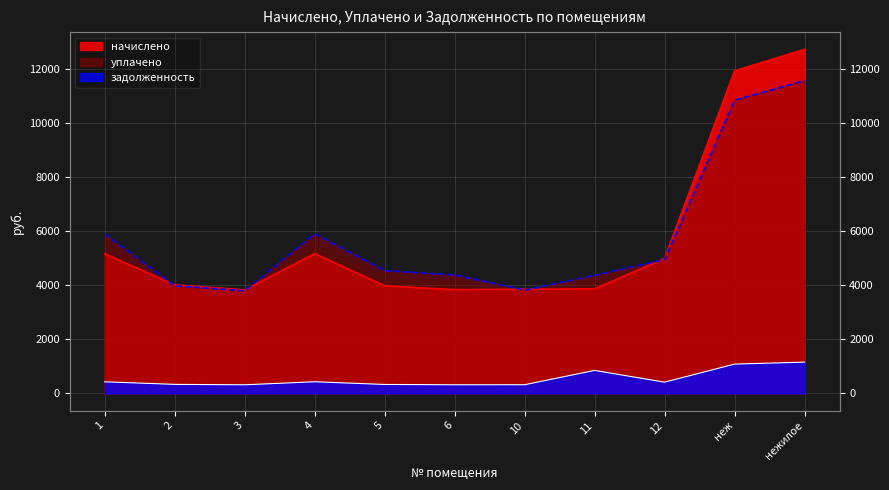

Reading left to right, list all the values displayed in this chart.

начислено: 1=5170.8	2=4020.0	3=3836.2	4=5178.8	5=3983.2	6=3844.2	10=3860.2	11=3872.9	12=4999.0	неж=11948.8	нежилое=12747.2
уплачено: 1=5900.6	2=3986.0	3=3803.5	4=5909.8	5=4545.4	6=4386.8	10=3827.3	11=4370.5	12=4956.4	неж=10862.5	нежилое=11588.4
задолженность: 1=430.9	2=334.8	3=319.7	4=431.6	5=331.9	6=320.4	10=321.7	11=852.3	12=416.6	неж=1086.2	нежилое=1158.8